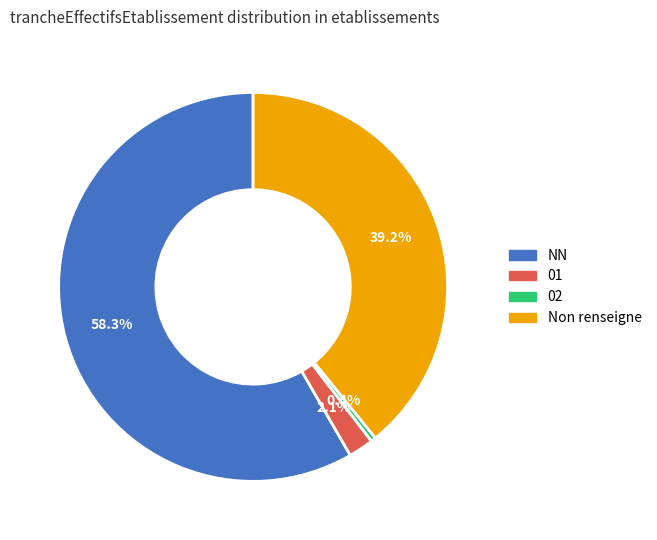

Is there a majority slice in this chart?

Yes